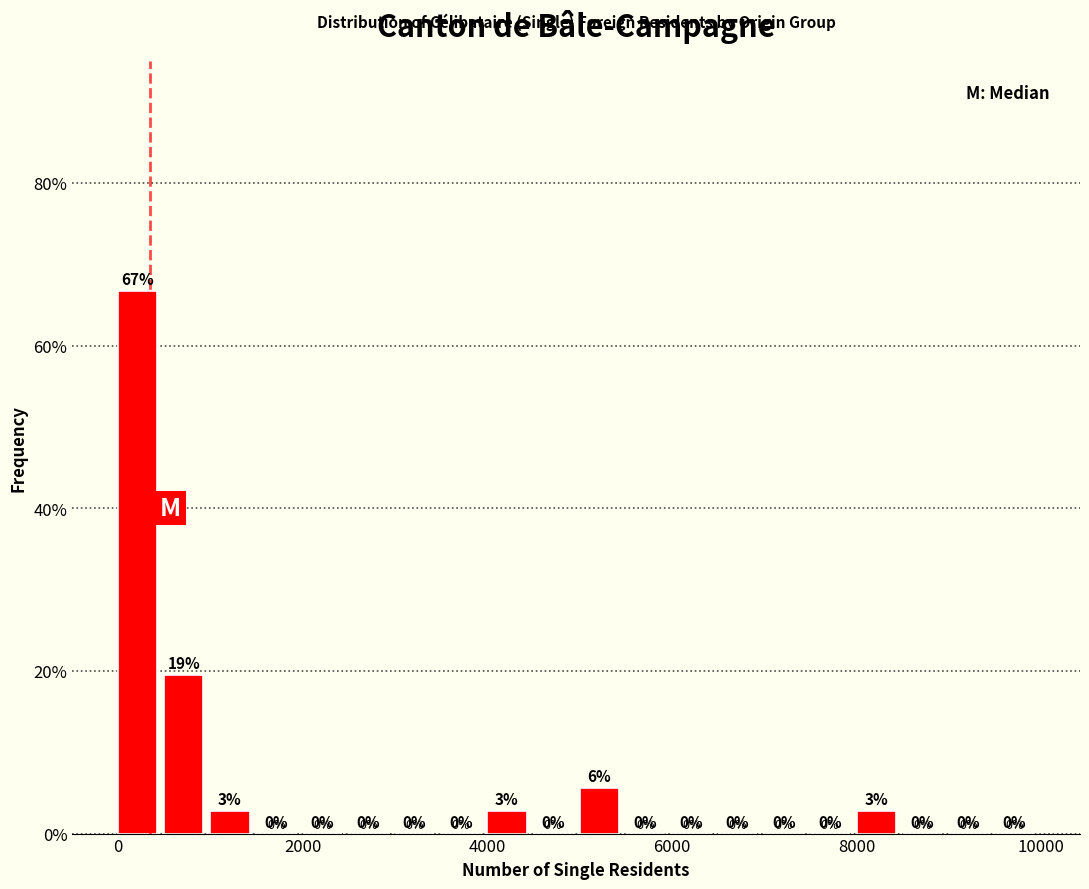

Read against the x-axis, roughly where is the centre of the tallest bar?

200